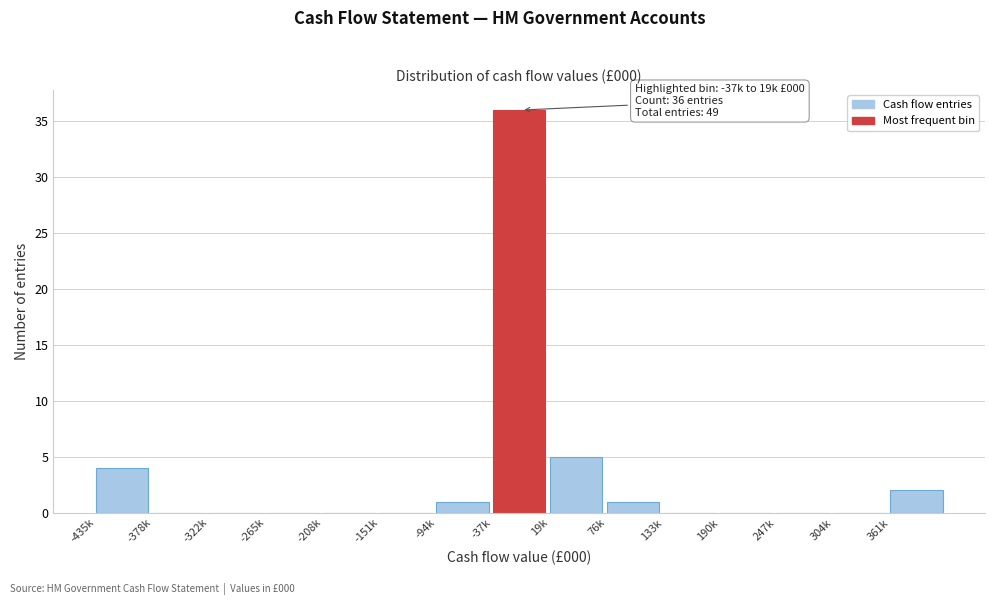

Reading left to right, extract all data points from this chart.

-435k=4	-378k=0	-322k=0	-265k=0	-208k=0	-151k=0	-94k=1	-37k=36	19k=5	76k=1	133k=0	190k=0	247k=0	304k=0	361k=2